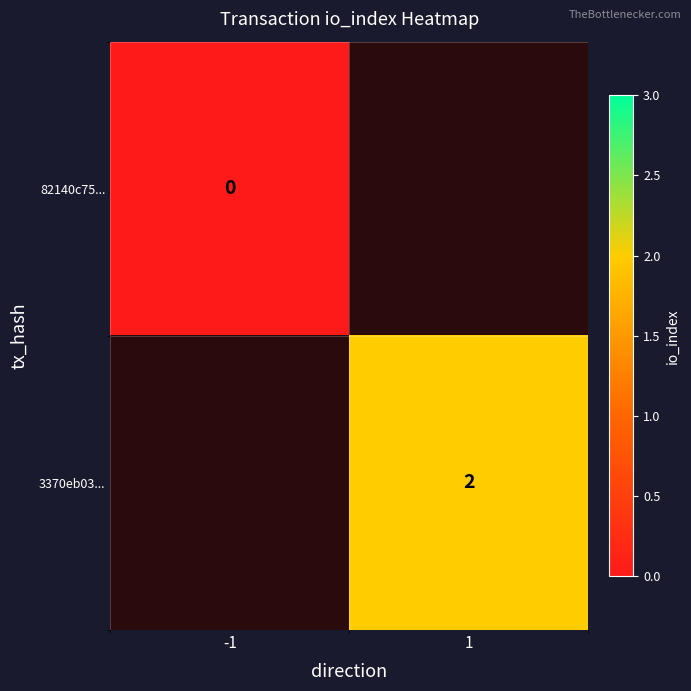

The value of 3370eb03... at 1 is 3. True or false?

False